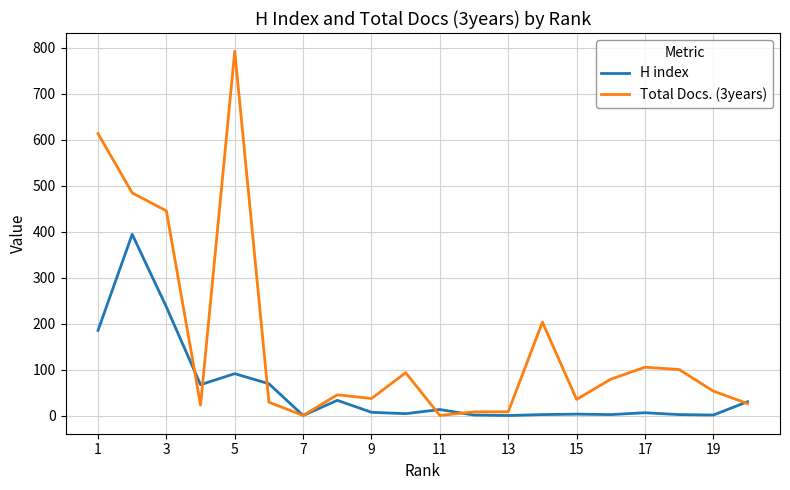

Which series has the largest range (max minus min)?

Total Docs. (3years)